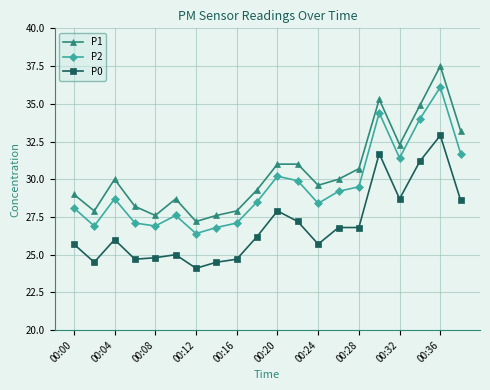

What is the maximum value for P0?

32.9